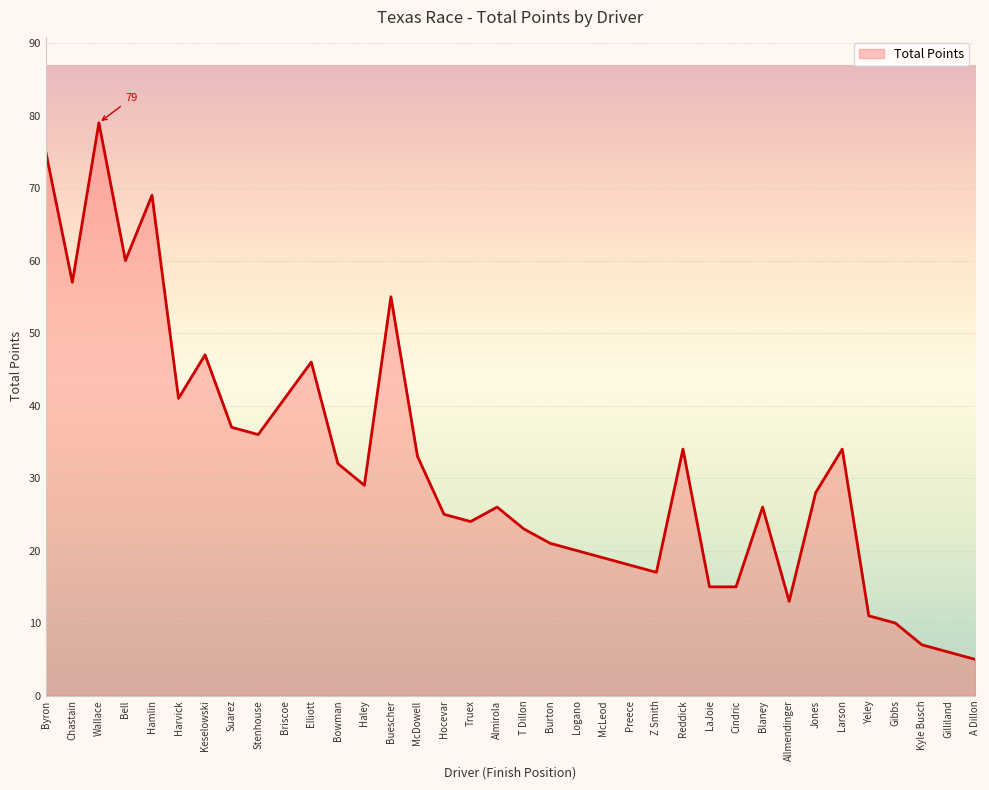

True or false: the data shows 18 at Preece.

True